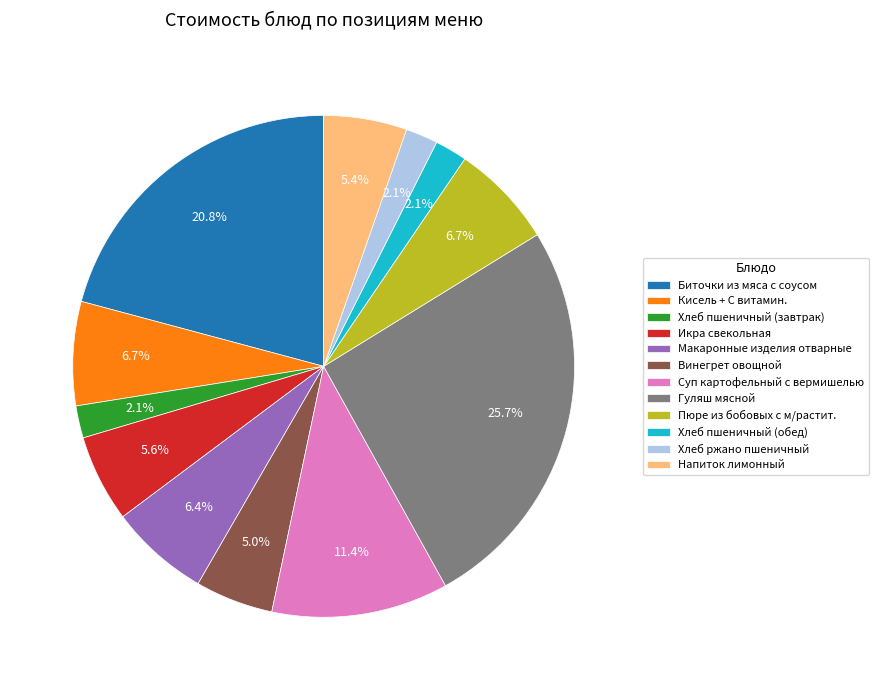

Is there a majority slice in this chart?

No